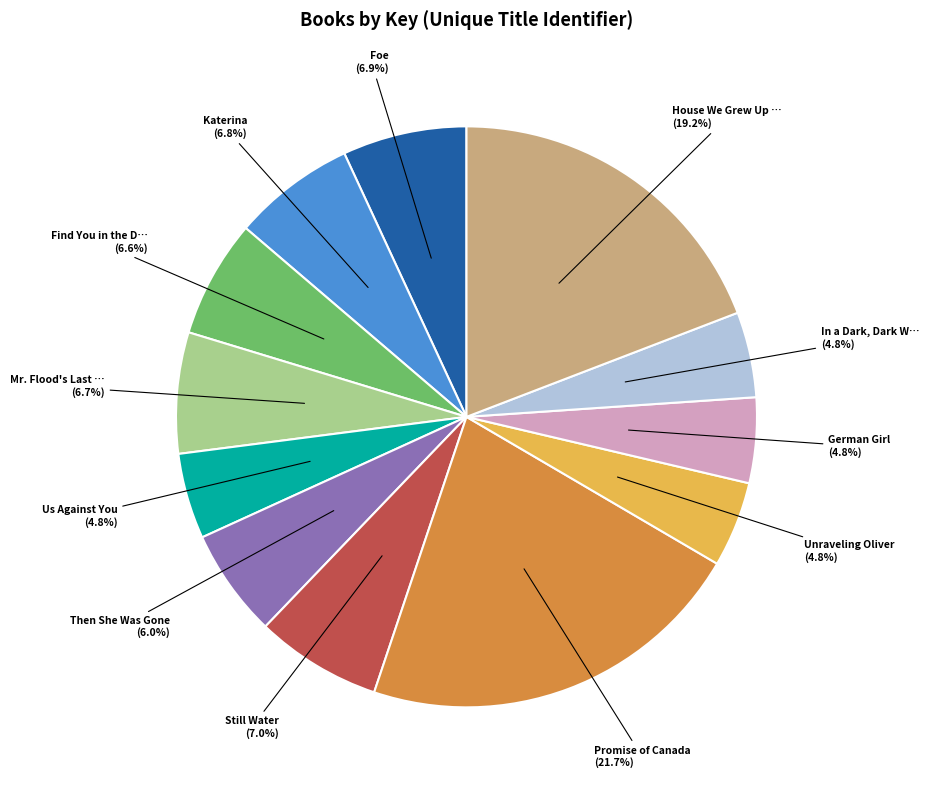

Count the number of slices in the pie.

12